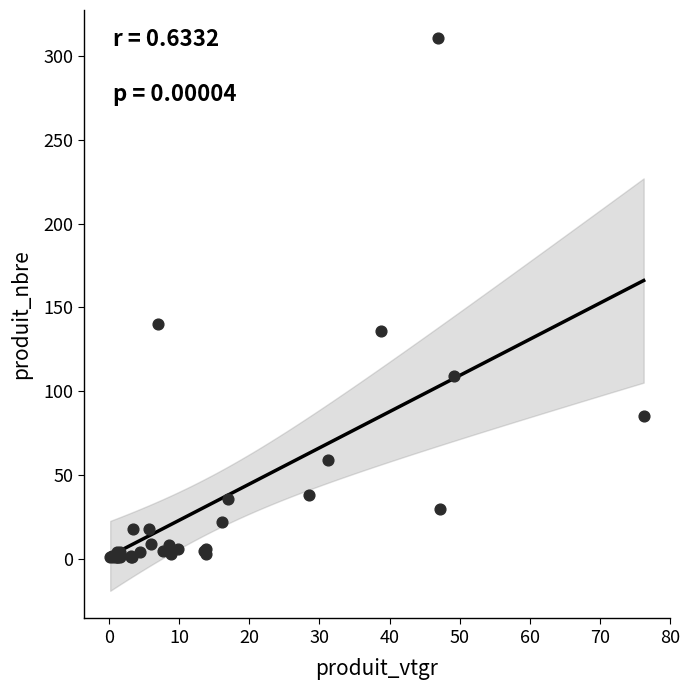

What Y value in the scatter plot is closest to 156?

140